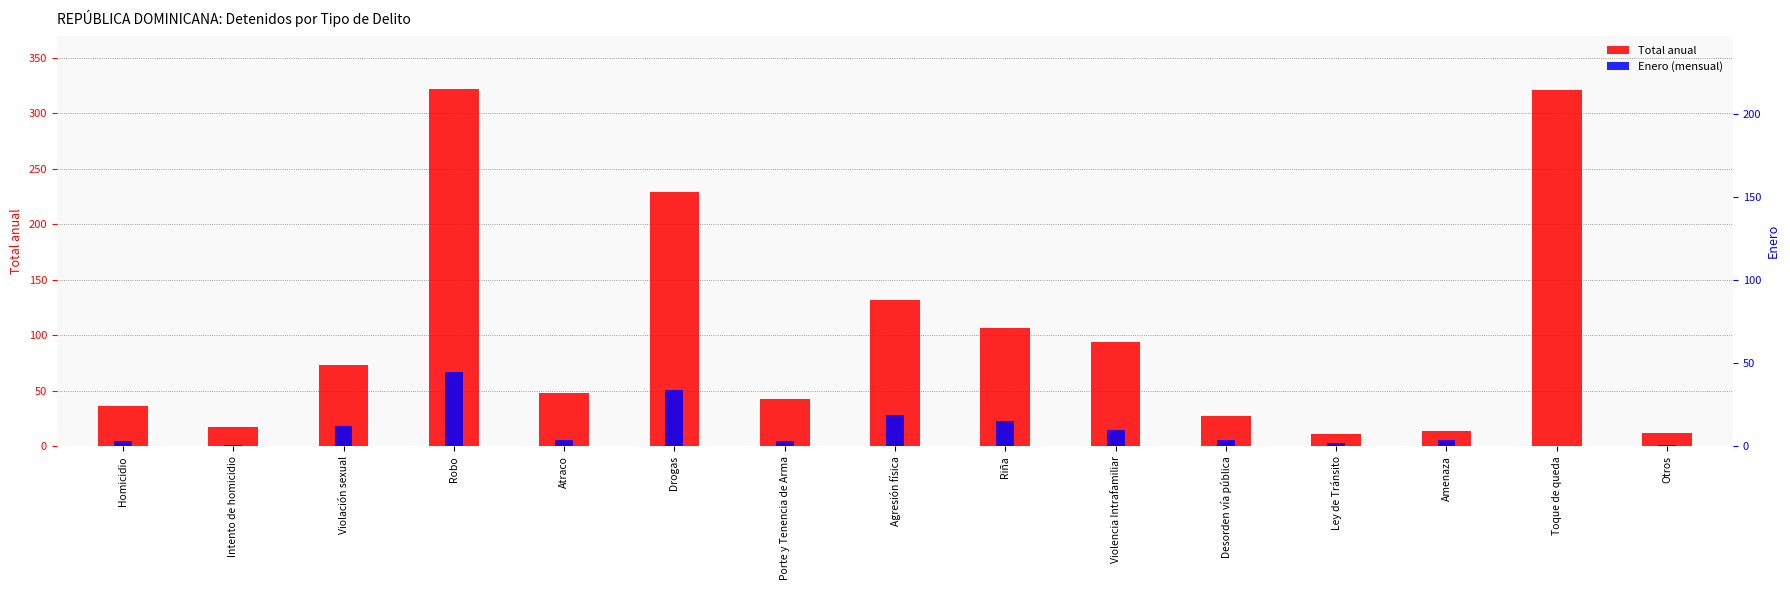

How many data points in Total anual are above 48?

7